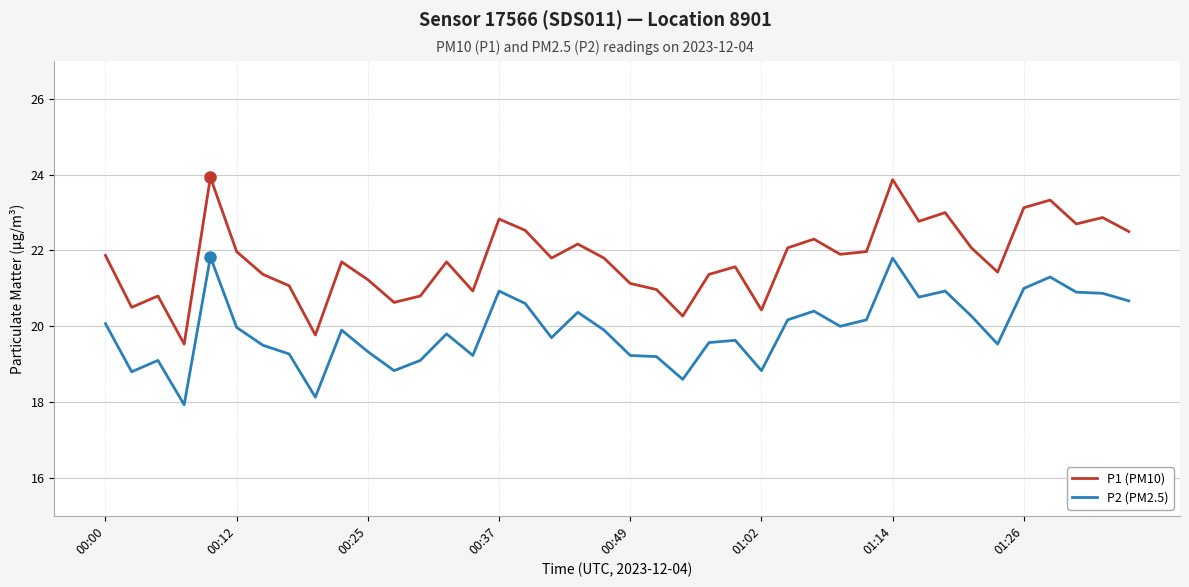

What is the sum of all P2 (PM2.5) values?

796.1